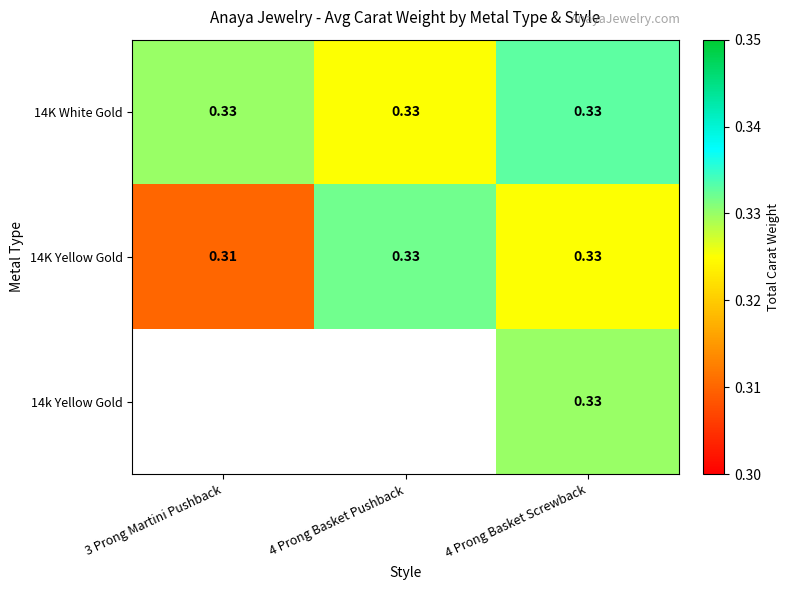

What is the sum of all 14K White Gold values?

1.0